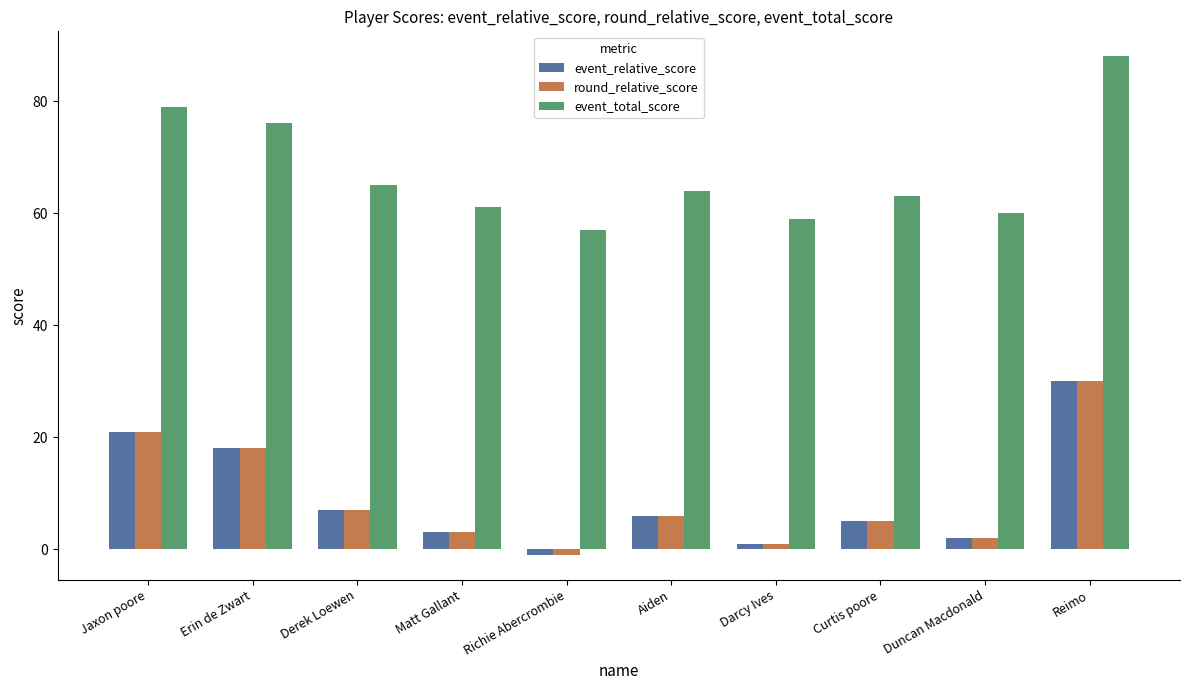

What is the lowest value of the event_relative_score series?

-1